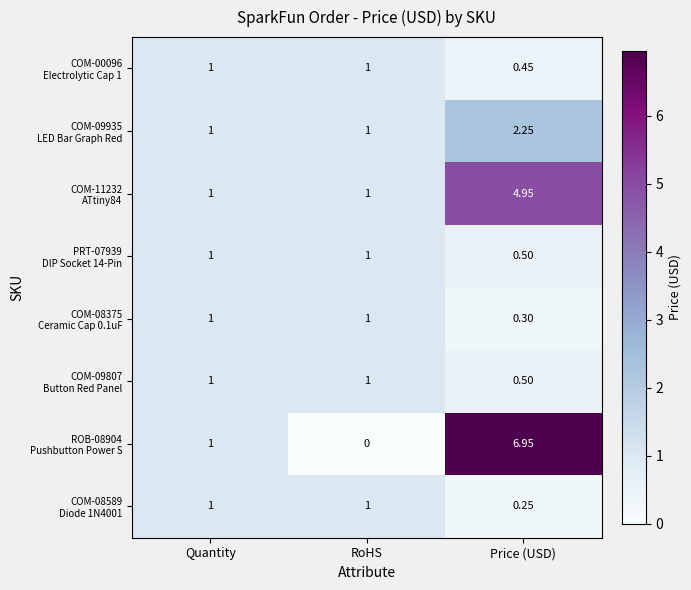

Which category has the highest value across all series?

Price (USD)